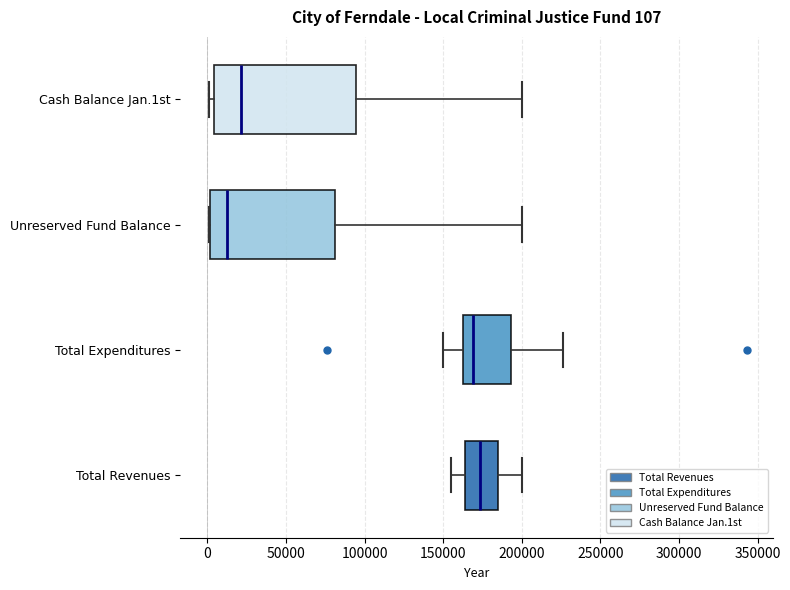

Which box's median line is the furthest to the left?

Unreserved Fund Balance